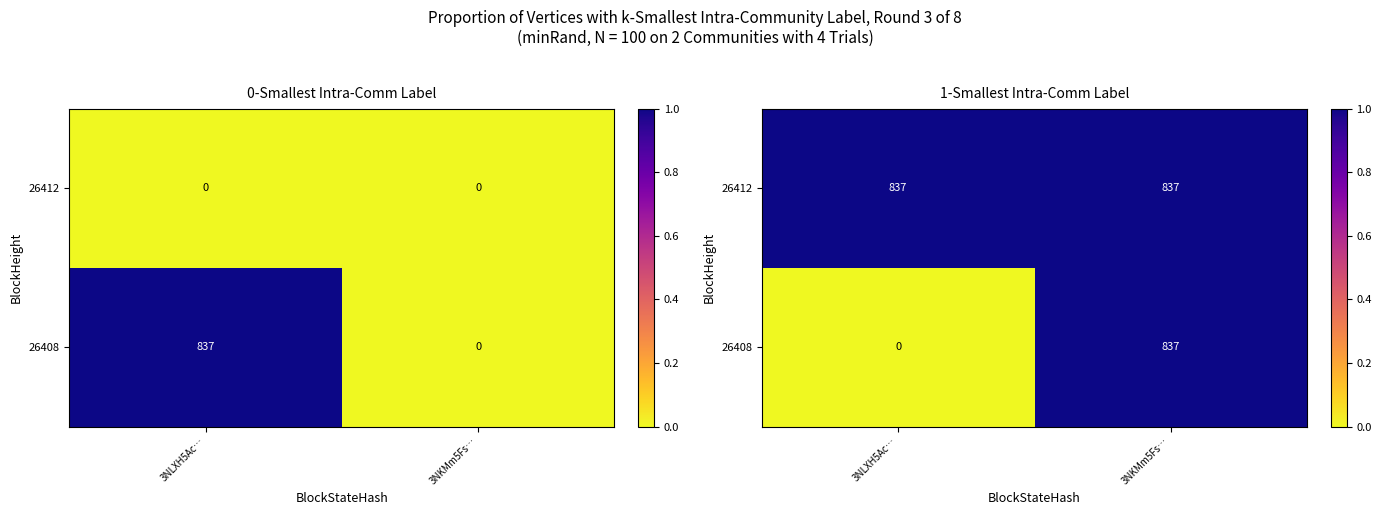

Is the value of 26412 at 3NKMm5Fs… greater than the value of 26408 at 3NKMm5Fs…?

No